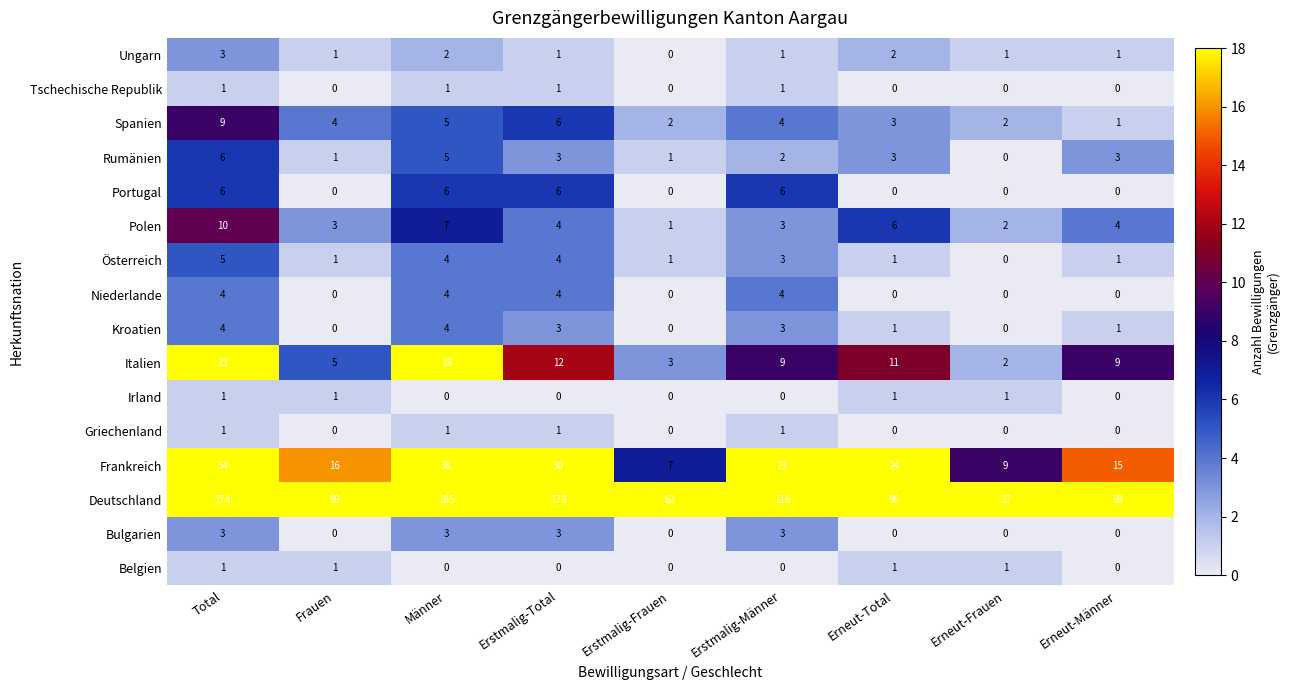

What is the average value of the Polen series?

4